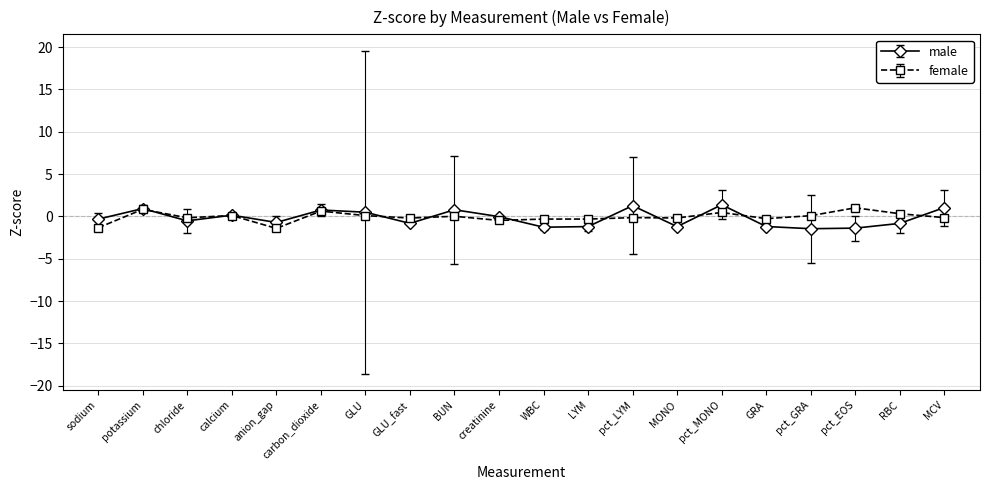

Is the value of male at pct_EOS greater than the value of female at GLU?

No